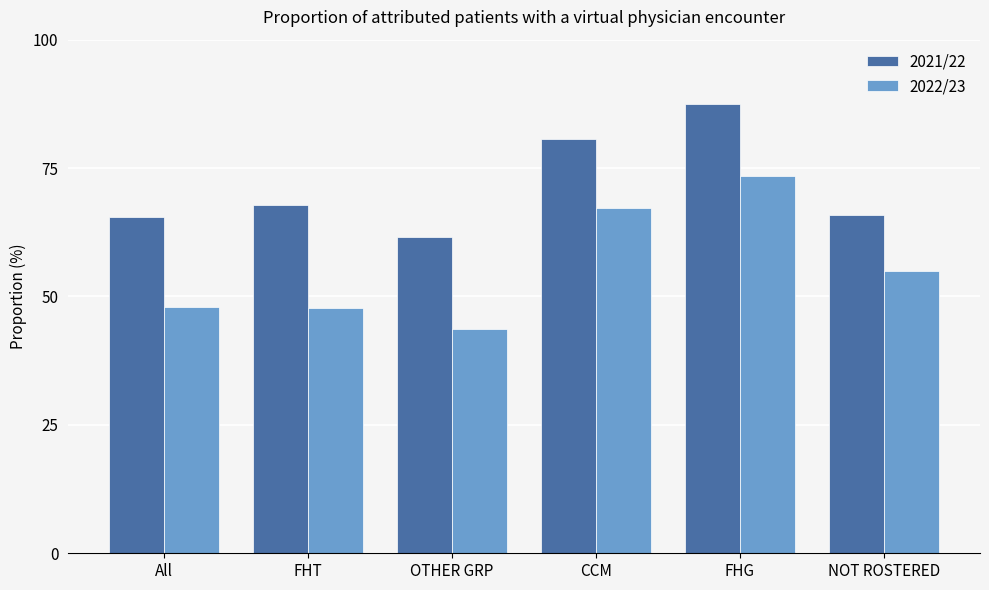

What is the total value across all series at CCM?

148.0